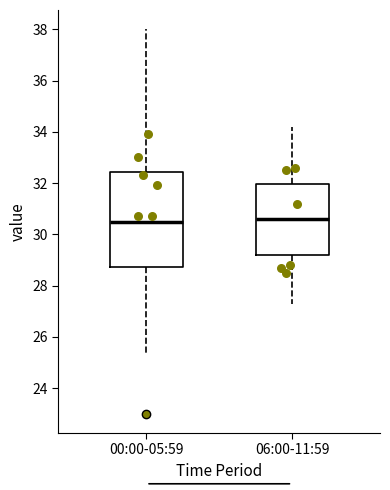

Where does the upper whisker of the box for 06:00-11:59 end on the y-axis? The values are not printed on the chart, so give them approximately, as read against the axis.

34.2